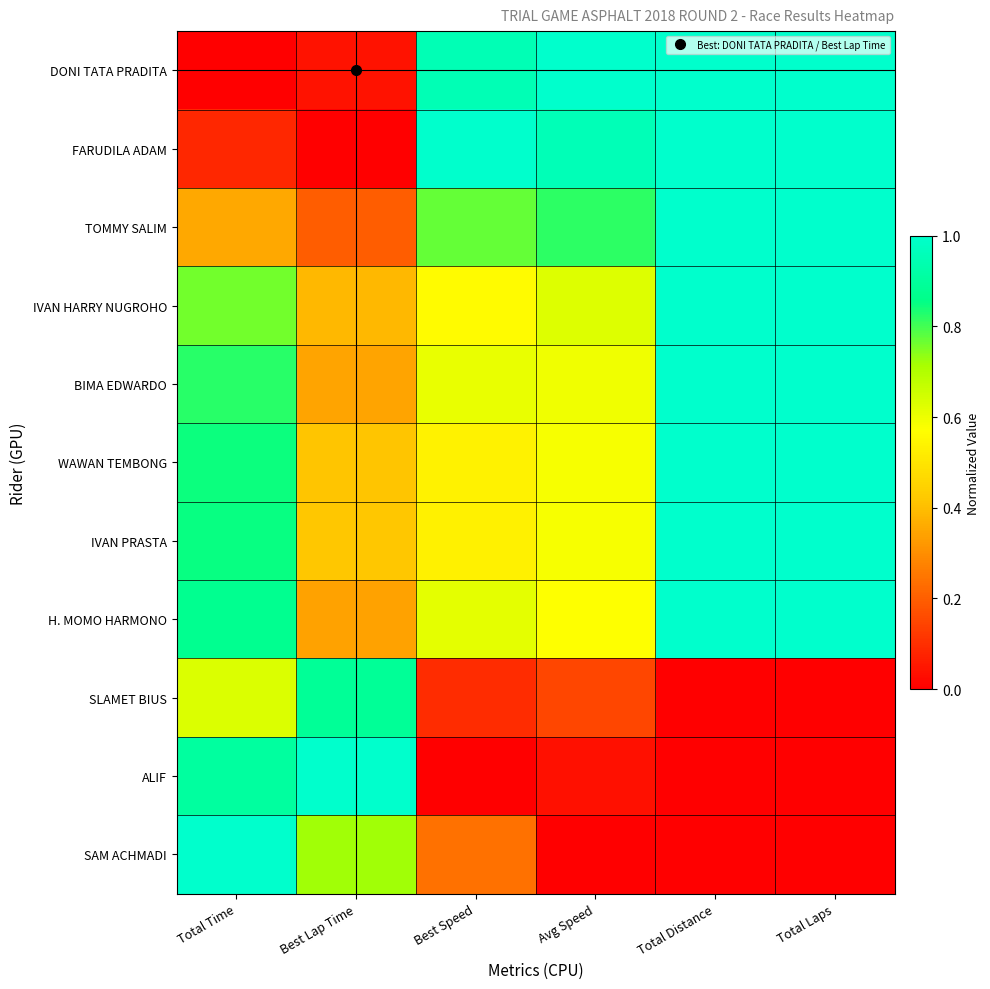

What is the spread (max minus min) of values at Avg Speed?

1.0